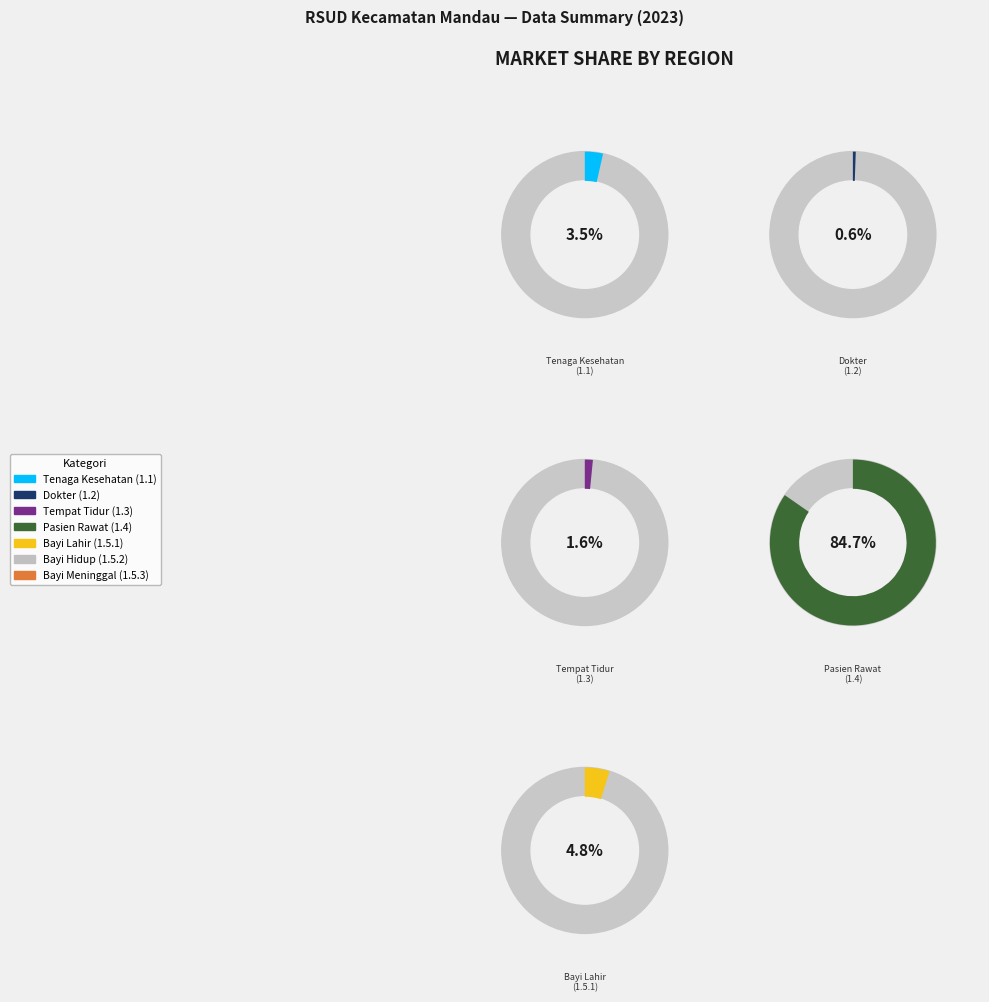

Which category accounts for the majority?

Pasien Rawat
(1.4)